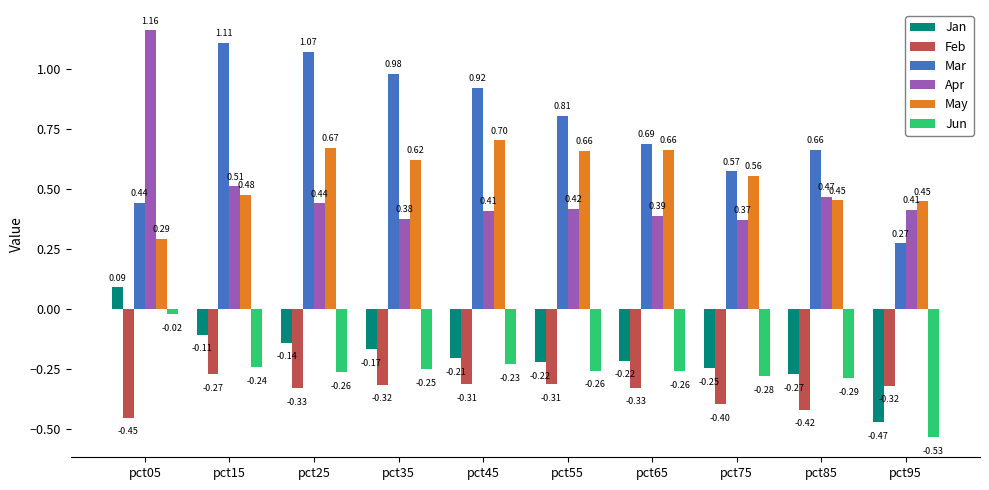

Is it true that Jan equals -0.1 at pct45?

False